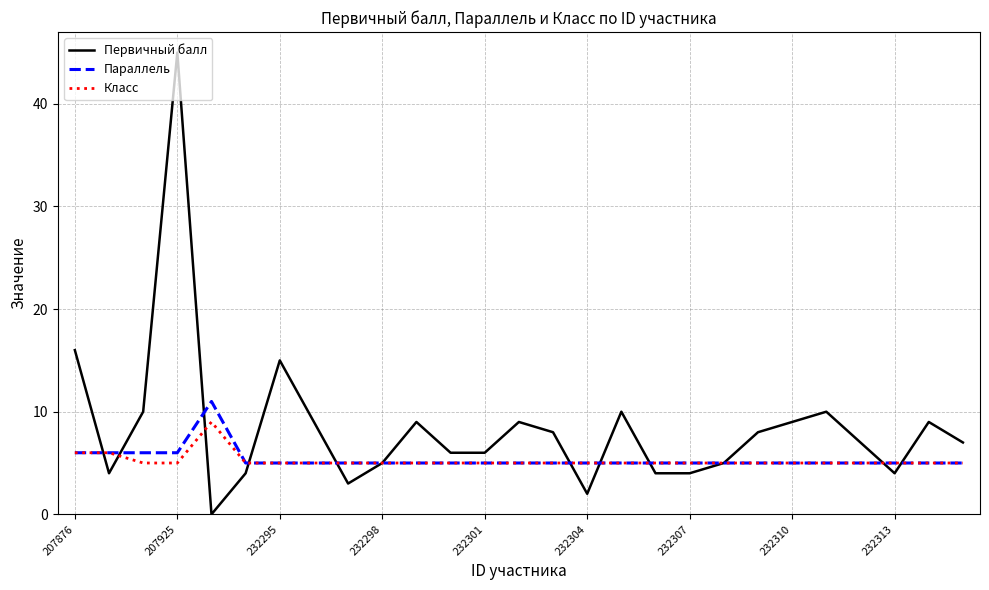

What is the highest value of the Первичный балл series?

45